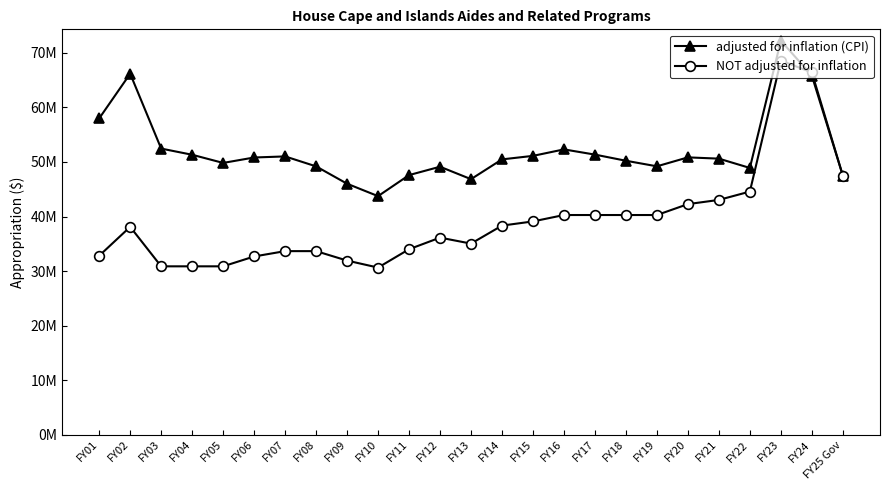

What are all the series names shown in the legend?

adjusted for inflation (CPI), NOT adjusted for inflation